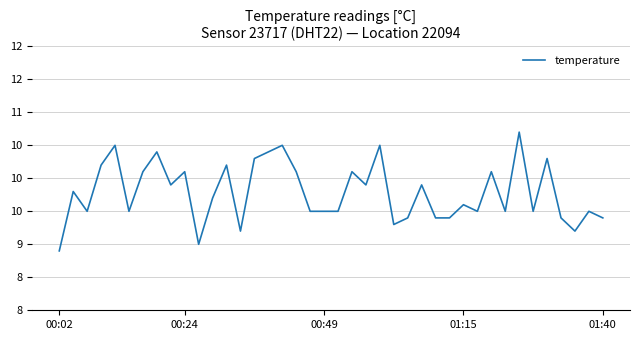

True or false: the data has more than 2 interior local peaks.

True